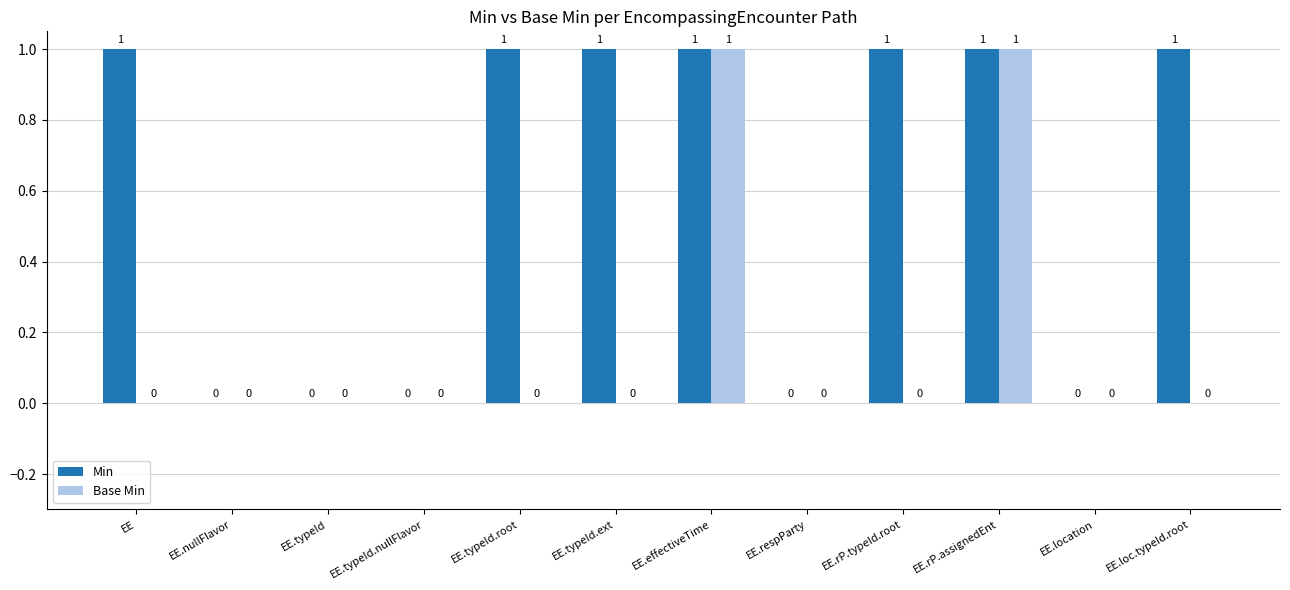

Is it true that Base Min equals 0 at EE.typeId.root?

True